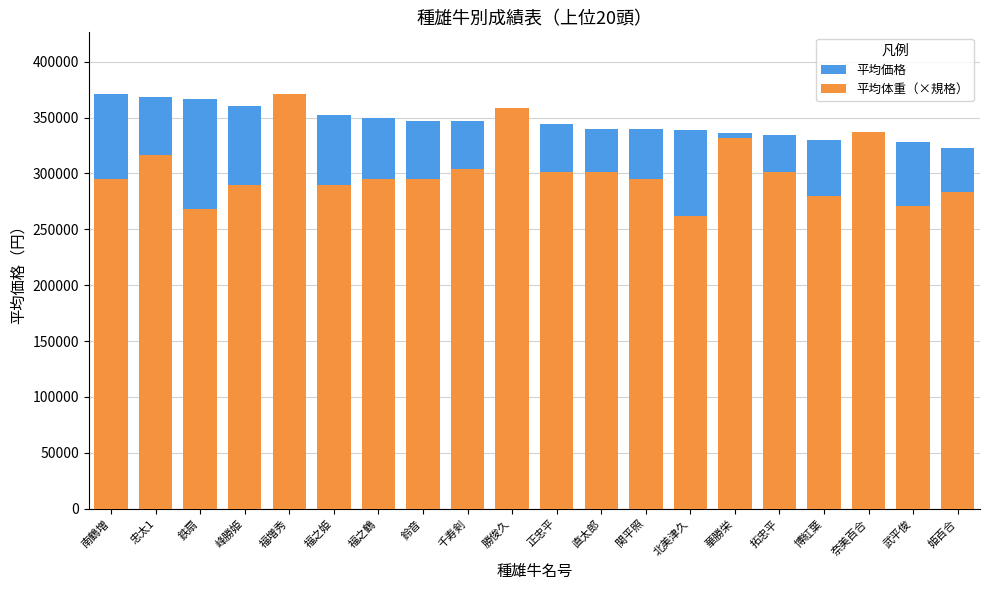

Where does the 平均価格 series first go above 346500?

南鶴増